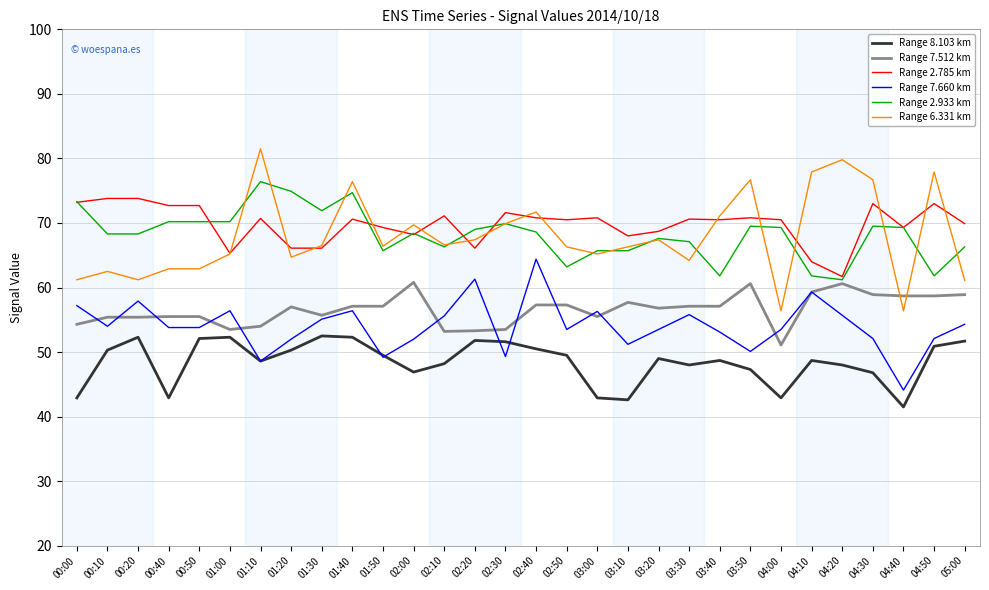

What is the total value across all series at 02:10?

361.0